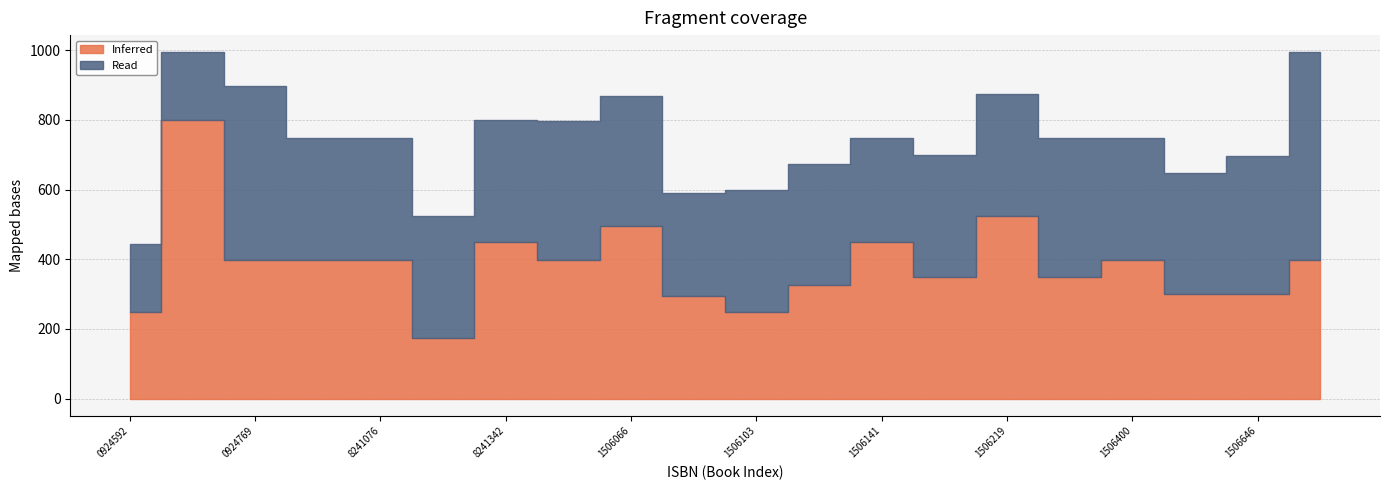

List the labels in order of Inferred value, smallest first.

9789388241212, 9789390924592, 9789381506103, 9789381506080, 9789381506523, 9789381506646, 9789381506134, 9789381506202, 9789381506271, 9789390924769, 9789390924967, 9789388241076, 9789388241359, 9789381506400, 9789381506677, 9789388241342, 9789381506141, 9789381506066, 9789381506219, 9789390924752